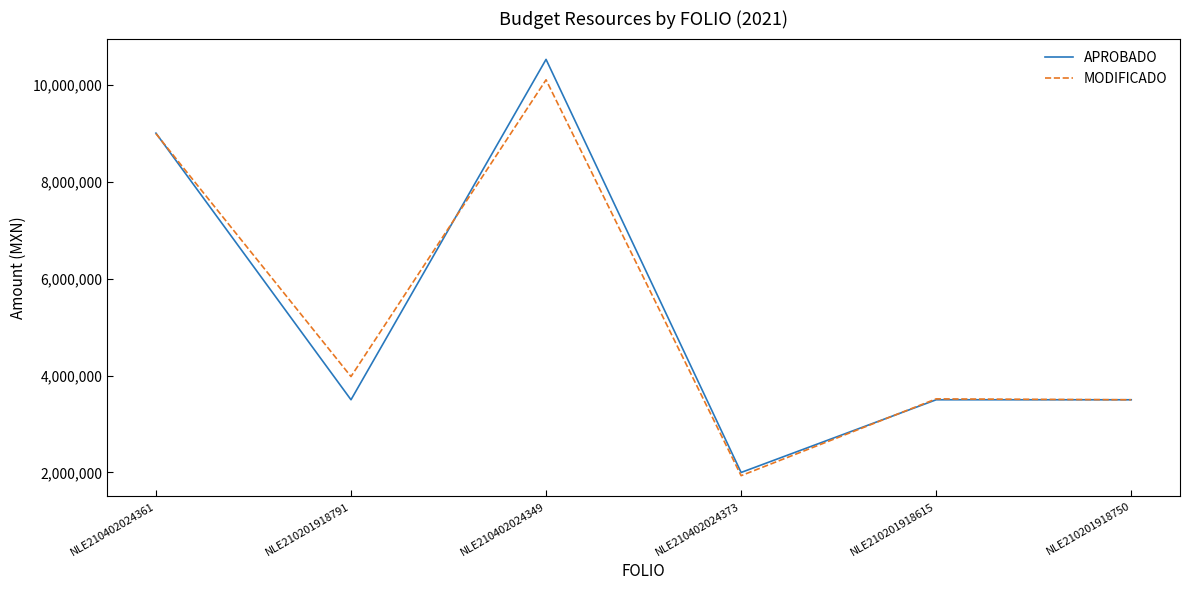

The MODIFICADO series shows 3978938.7 at NLE210201918791. True or false?

True